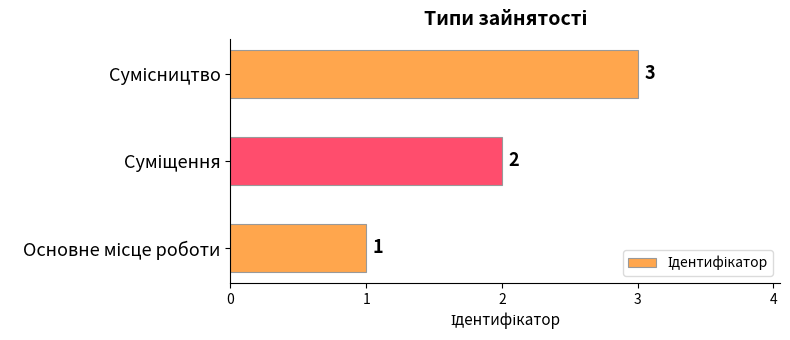

How many categories are shown in the chart?

3